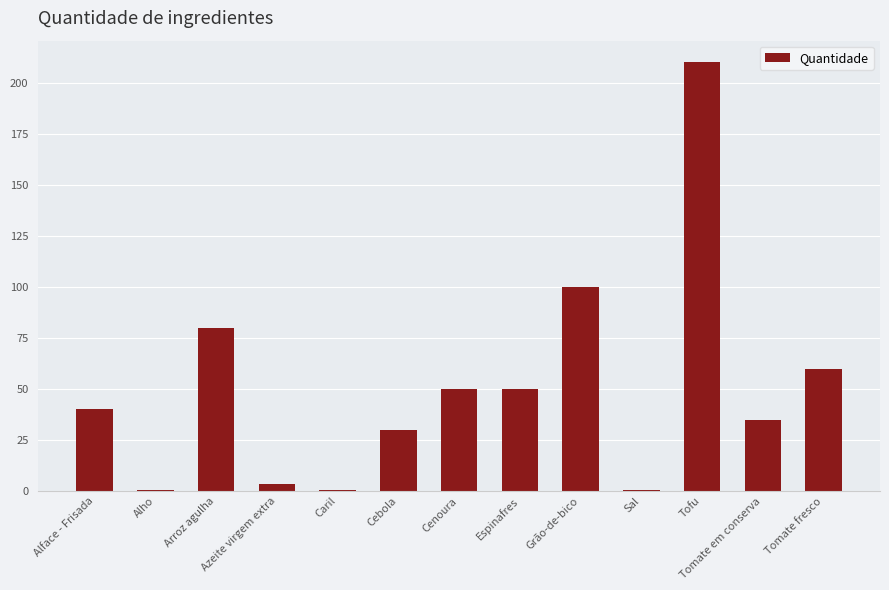

The chart shows a value of 3.5 at Azeite virgem extra. True or false?

True